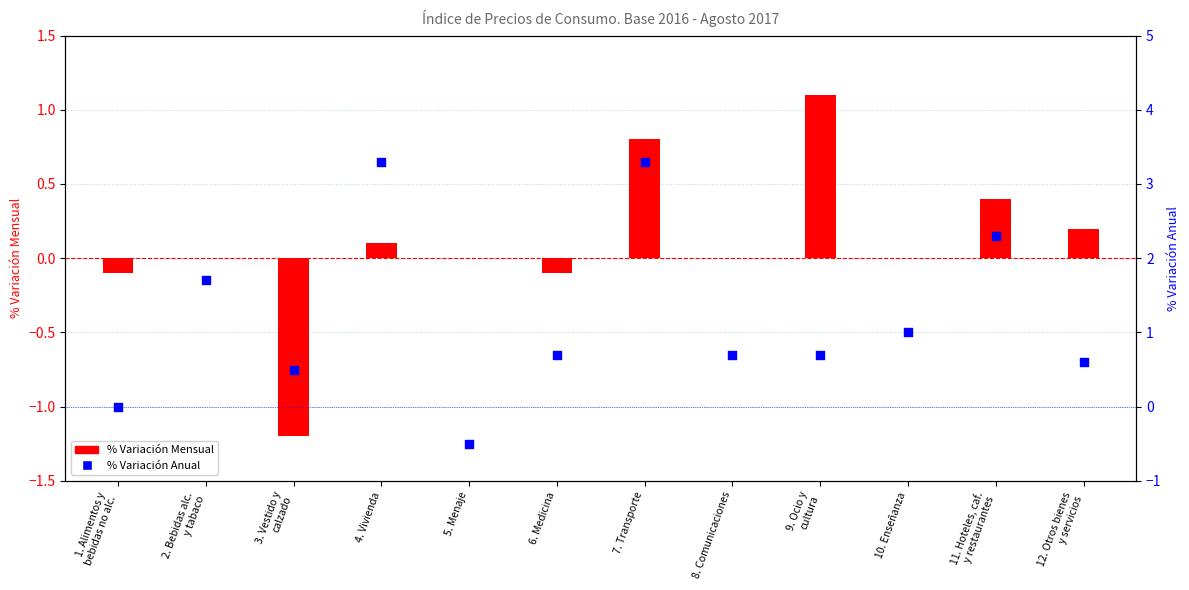

Which series has the largest total across all categories?

% Variación Anual